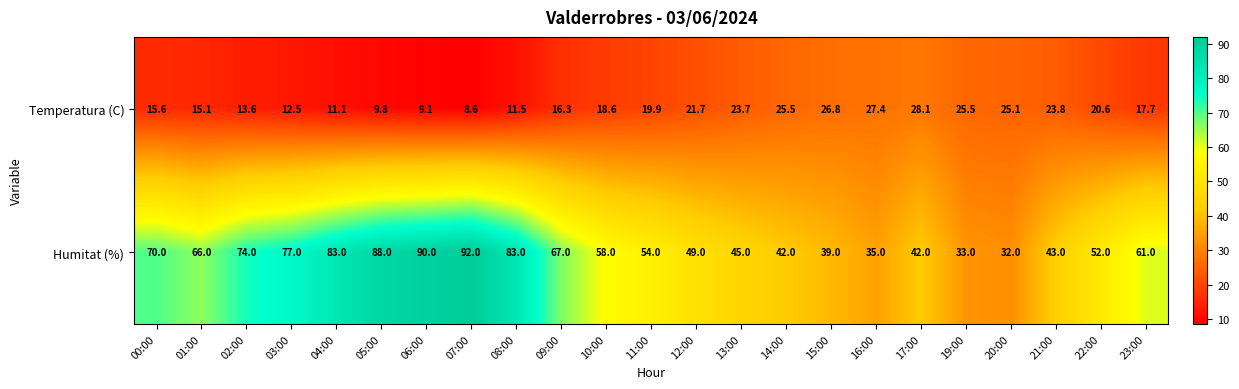

What is the difference between the highest and lowest values at 17:00?

13.9